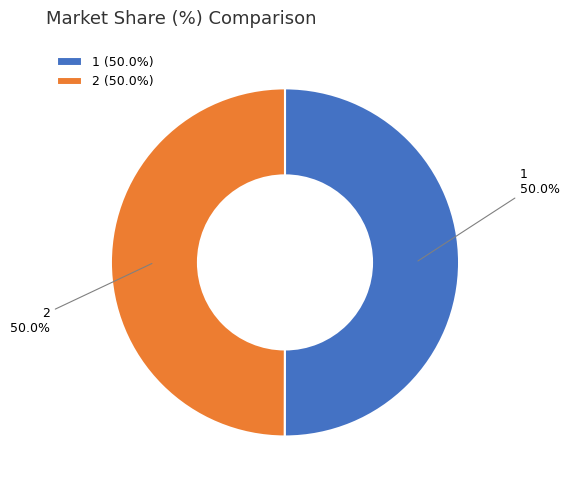

What is the ratio of the value at 2 to the value at 1?

1.0